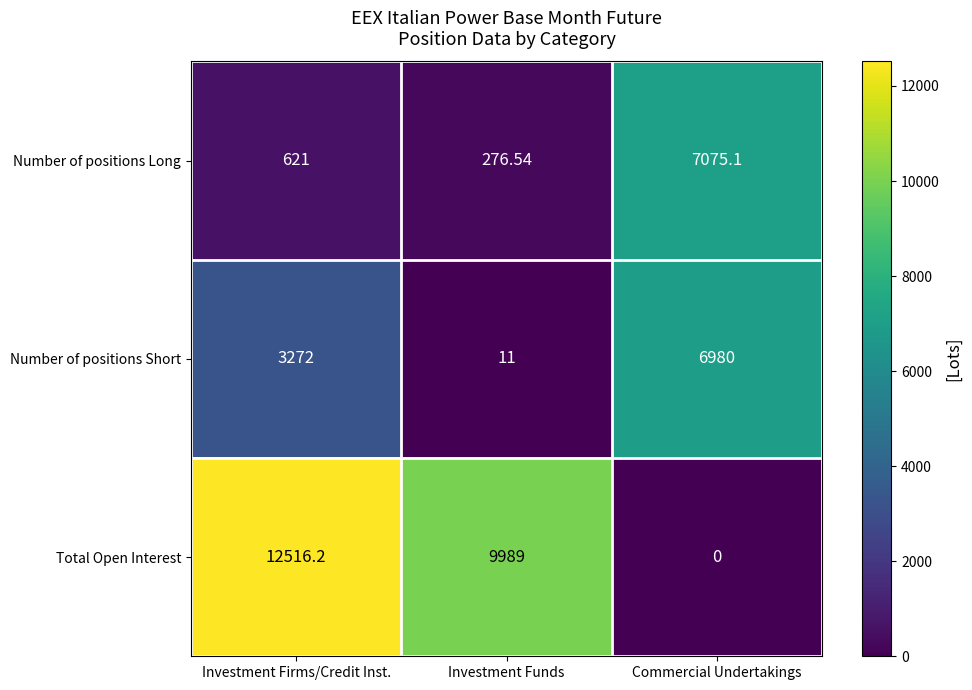

At which label does Total Open Interest reach its peak?

Investment Firms/Credit Inst.